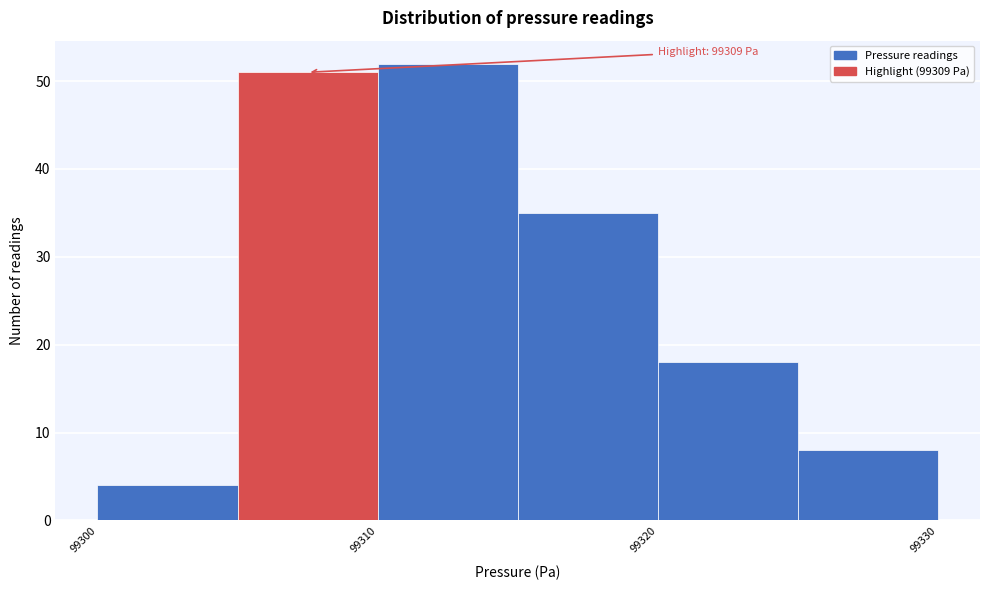

Over which range of the x-axis is the bar tallest?

99310 to 99315